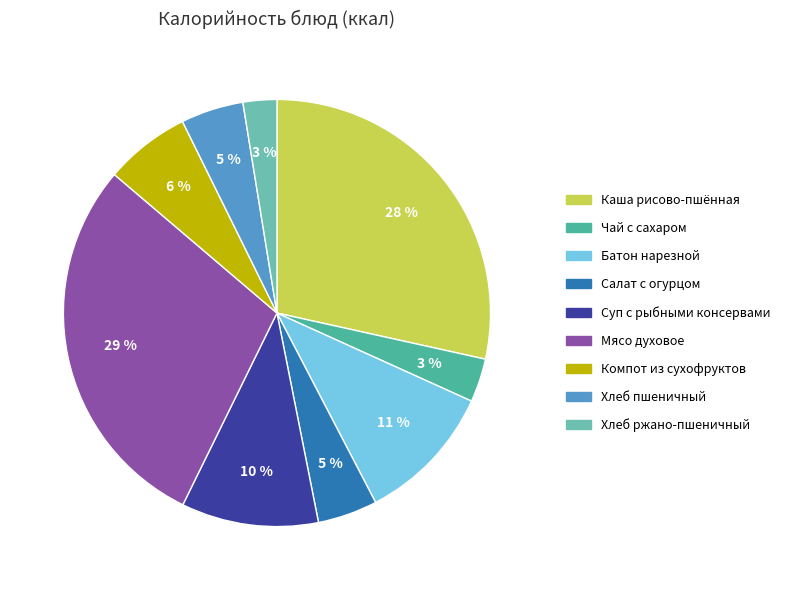

How many slices are in this pie chart?

9